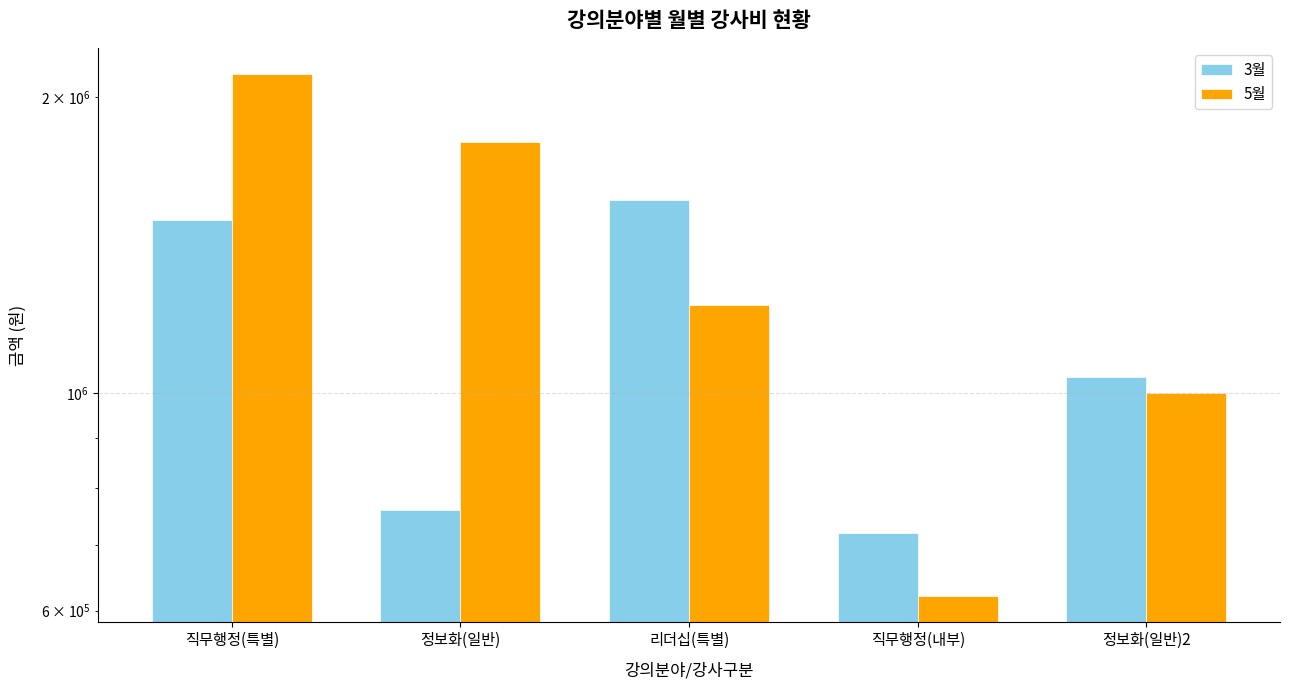

How many distinct data groups are displayed?

2